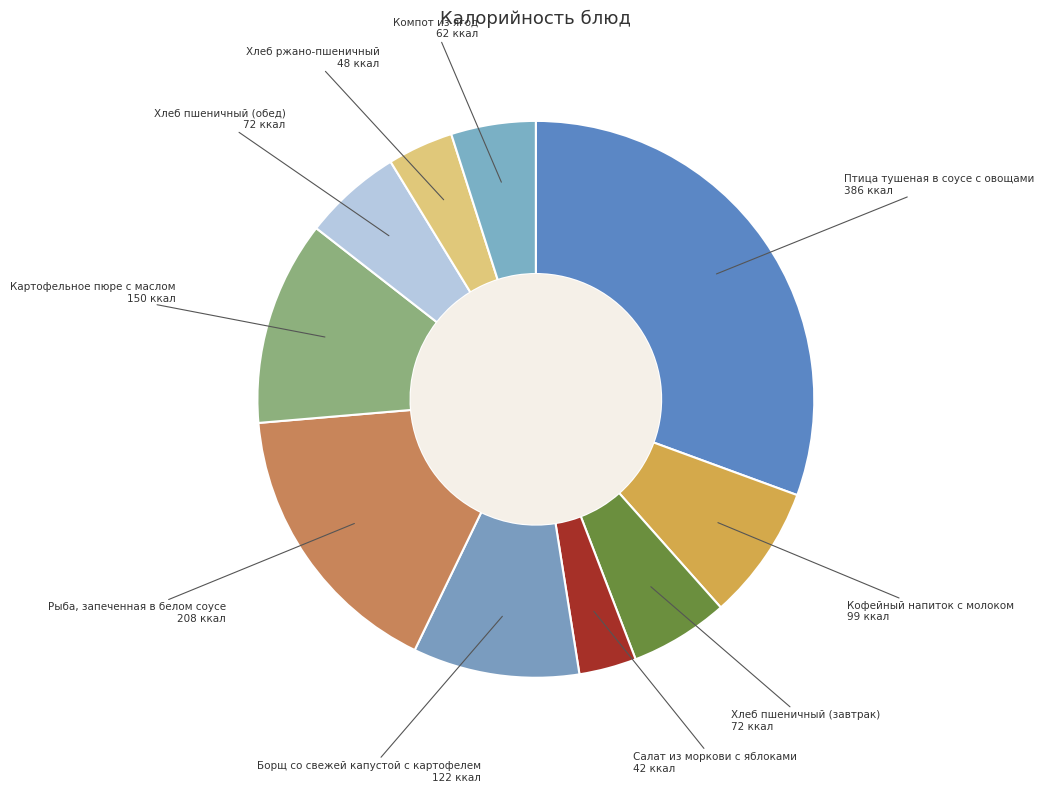

Is it true that Картофельное пюре с маслом is 12% of the pie?

True